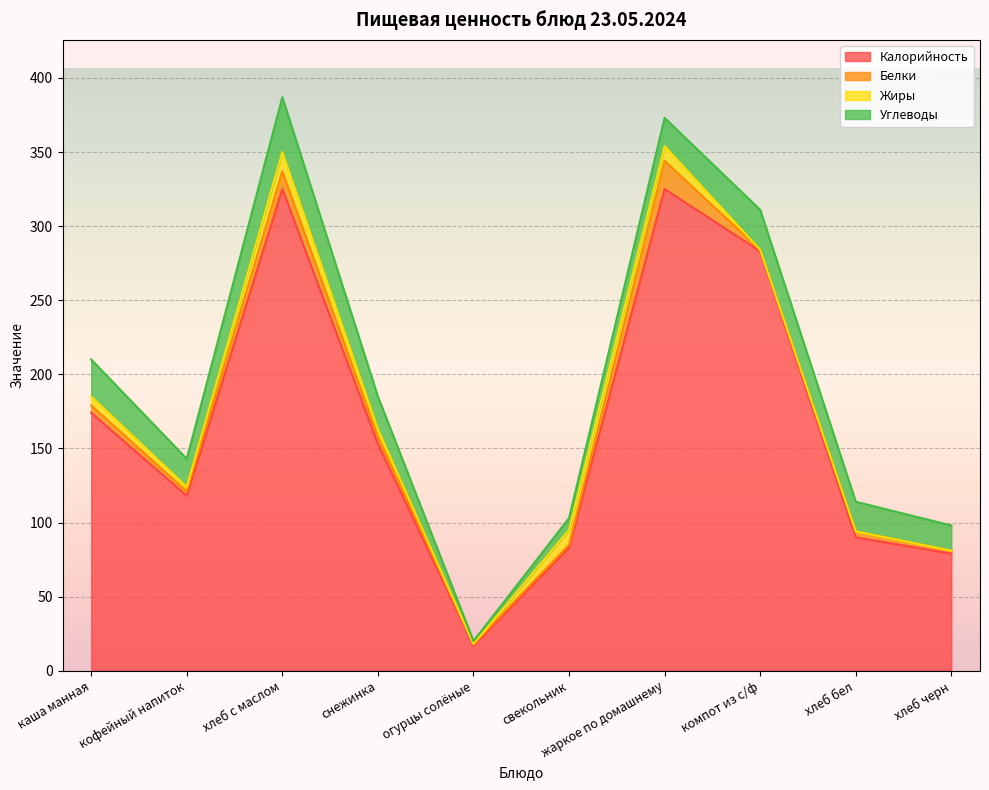

Which category has the lowest value across all series?

огурцы солёные